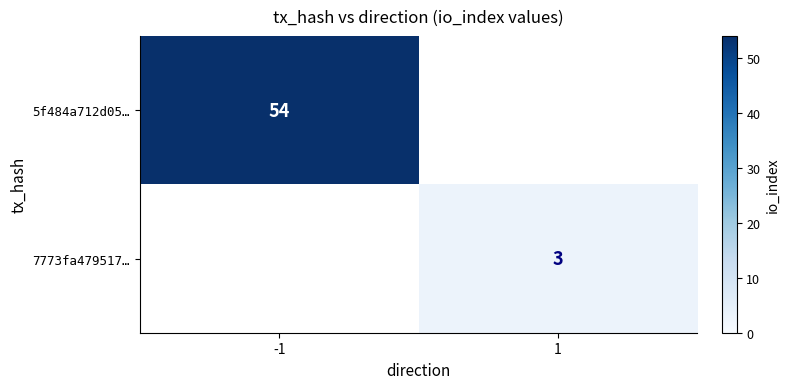

What is the minimum value shown in the chart?

3.0